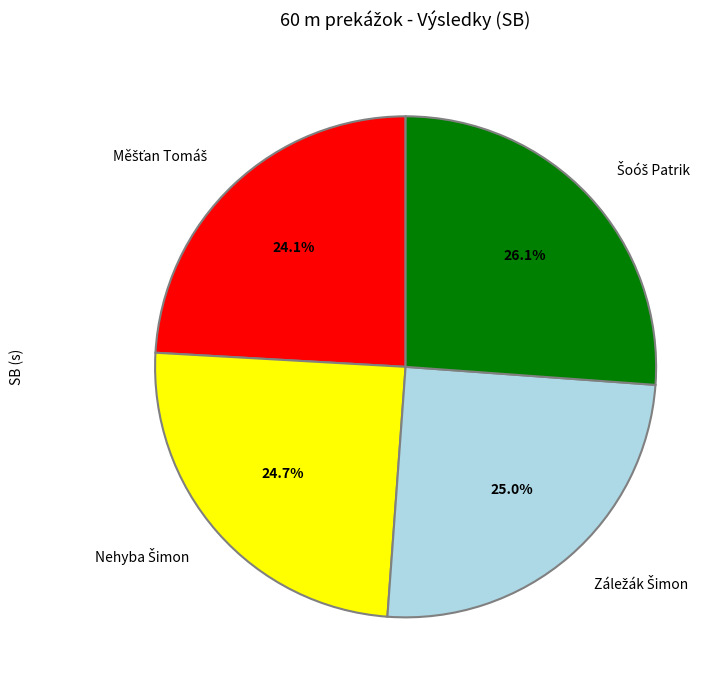

How many slices are in this pie chart?

4